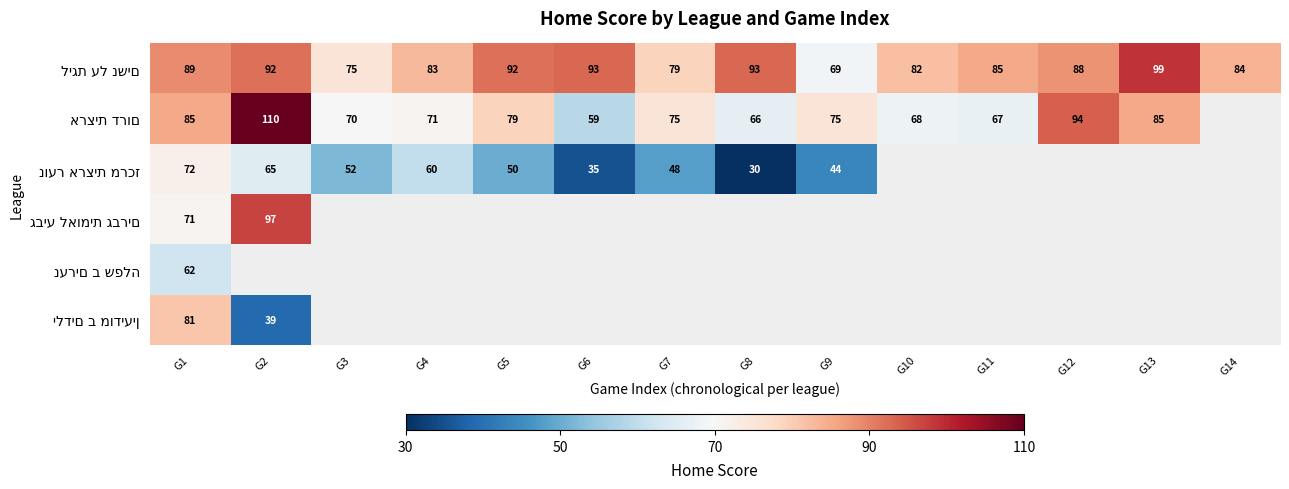

What is the approximate value of ארצית דרום at G9?

75.0